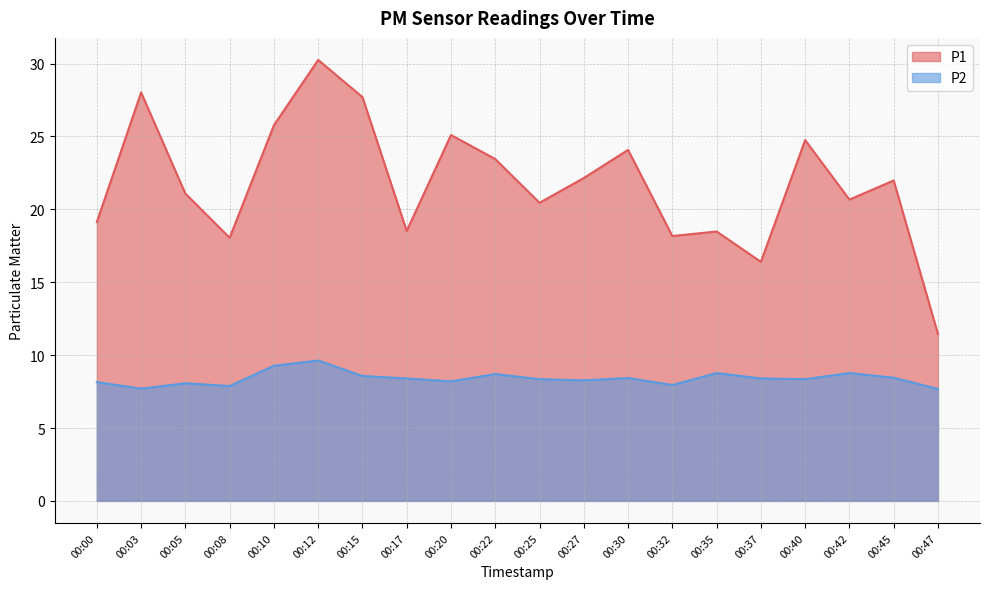

Reading left to right, transcribe all the data shown in this chart.

P1: 00:00=19.1	00:03=28.0	00:05=21.1	00:08=18.1	00:10=25.8	00:12=30.2	00:15=27.7	00:17=18.5	00:20=25.1	00:22=23.4	00:25=20.4	00:27=22.1	00:30=24.1	00:32=18.2	00:35=18.5	00:37=16.4	00:40=24.8	00:42=20.7	00:45=22.0	00:47=11.4
P2: 00:00=8.2	00:03=7.7	00:05=8.1	00:08=7.9	00:10=9.3	00:12=9.6	00:15=8.6	00:17=8.4	00:20=8.2	00:22=8.7	00:25=8.3	00:27=8.3	00:30=8.4	00:32=8.0	00:35=8.8	00:37=8.4	00:40=8.3	00:42=8.8	00:45=8.4	00:47=7.7